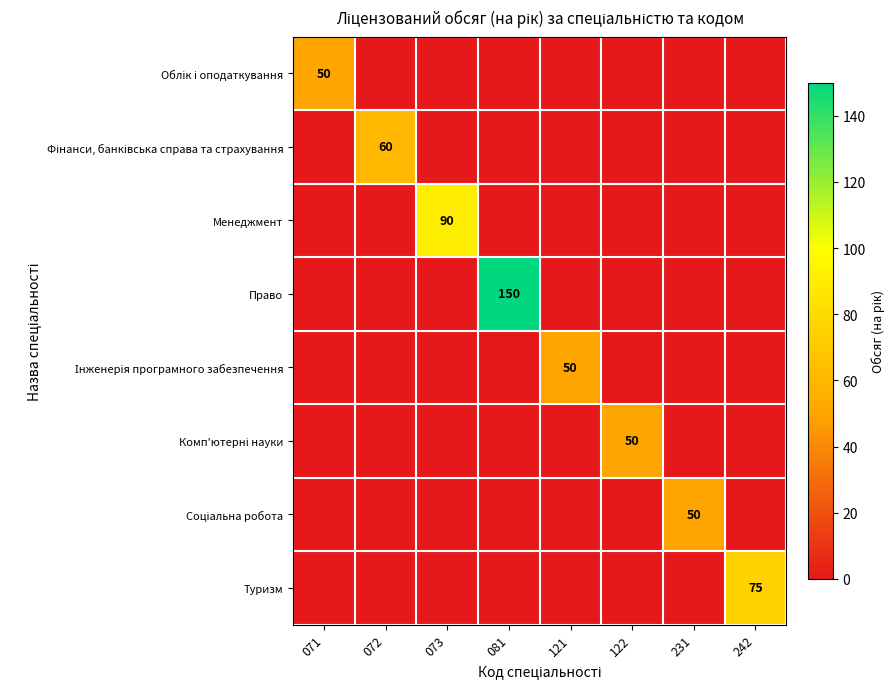

The value of Туризм at 242 is 75. True or false?

True